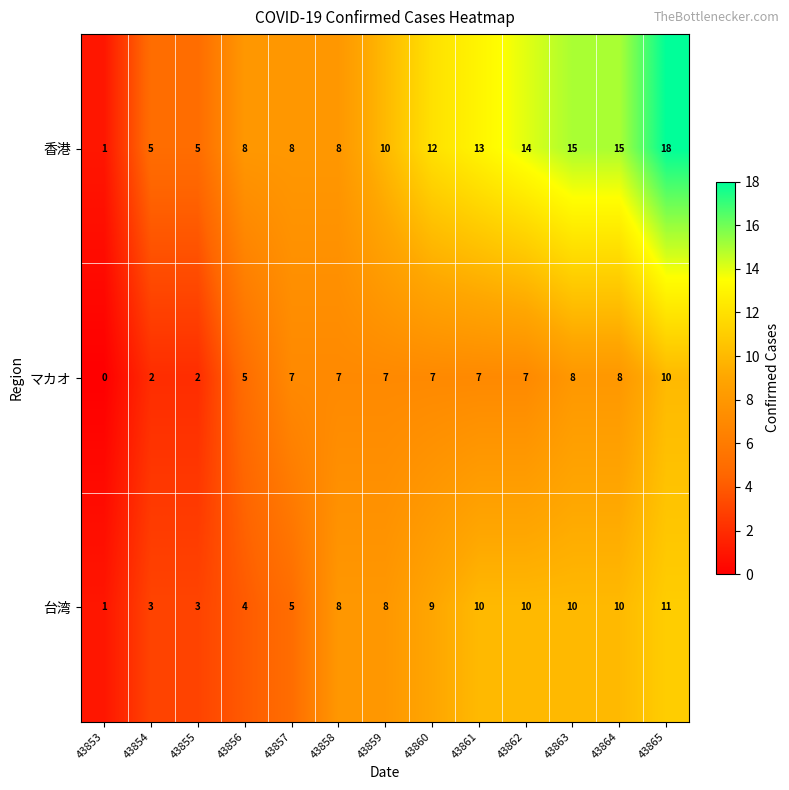

List the series in order of their peak value, lowest first.

マカオ, 台湾, 香港